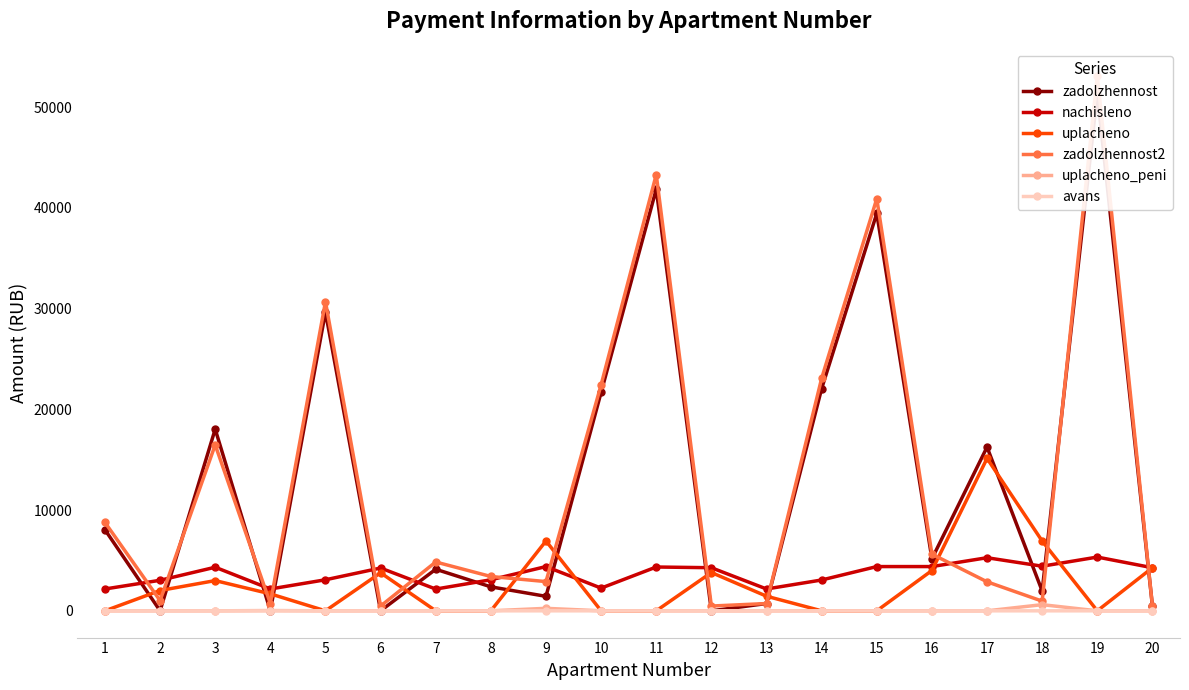

True or false: uplacheno_peni has a value of 0.0 at 2.

True